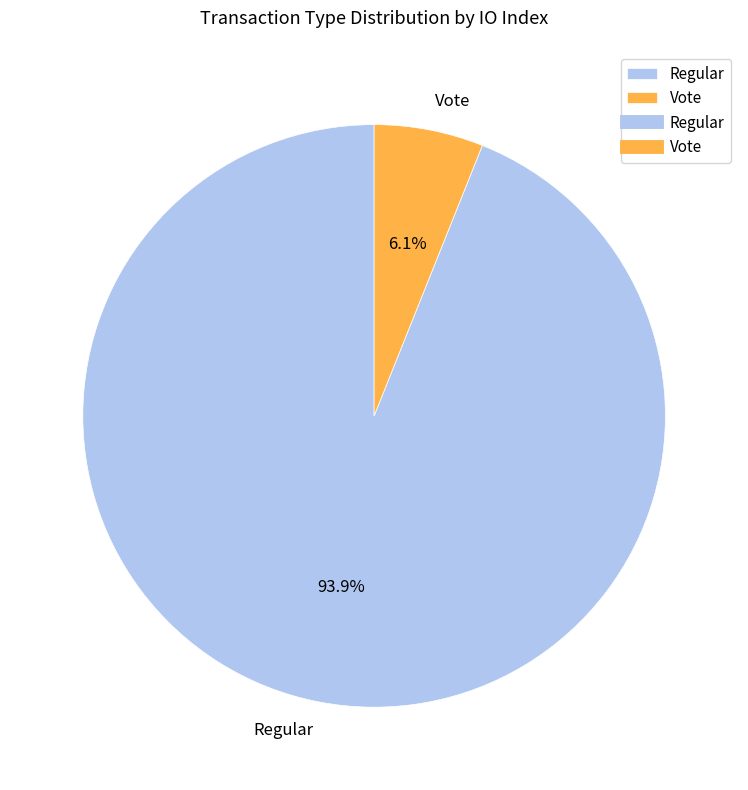

What is the largest slice in the pie chart?

Regular